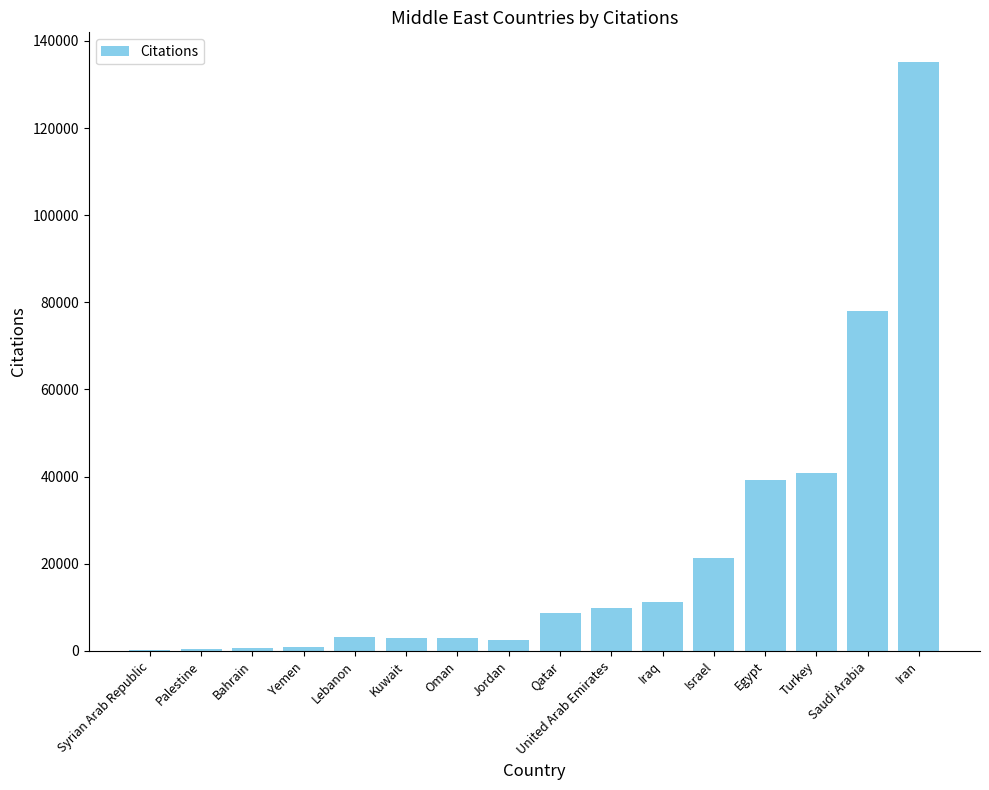

What is the change in value from Yemen to Iran?

+134321